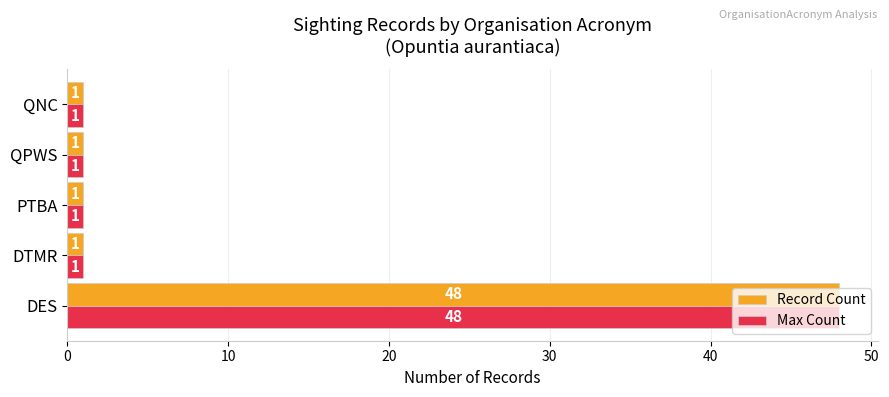

What is the average value of the Max Count series?

10